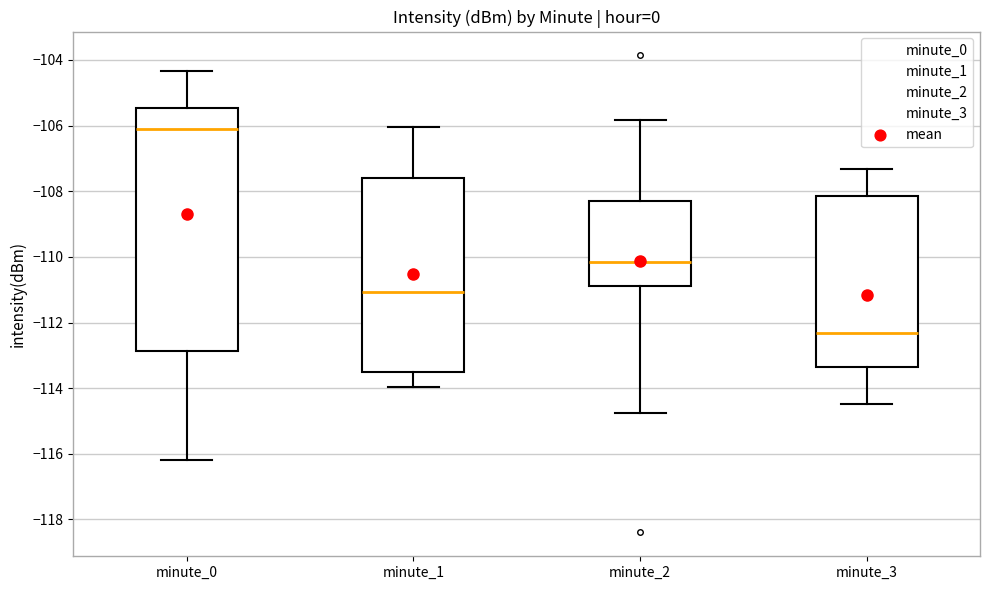

Where does the upper whisker of the box for minute_2 end on the y-axis? The values are not printed on the chart, so give them approximately, as read against the axis.

-105.8